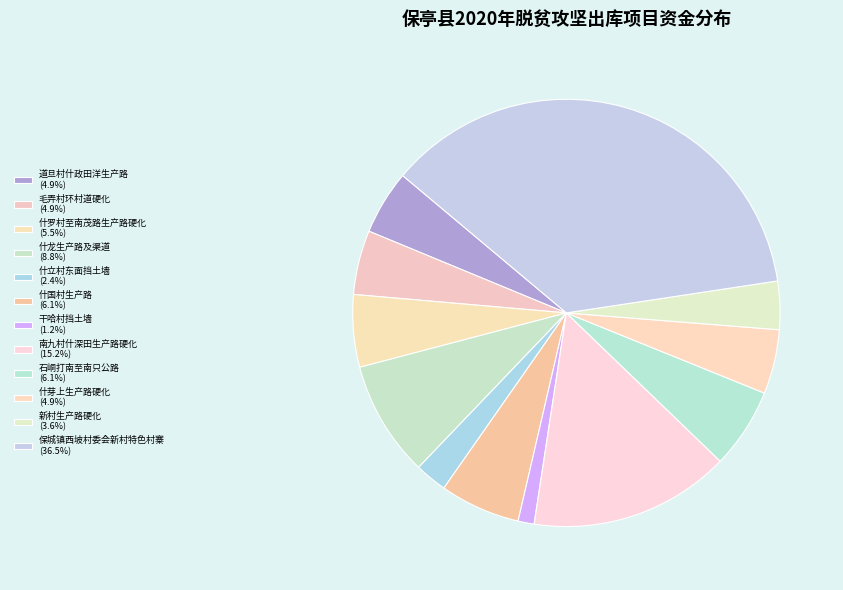

Do 什芽上生产路硬化 and 什罗村至南茂路生产路硬化 together represent more than half of the pie?

No